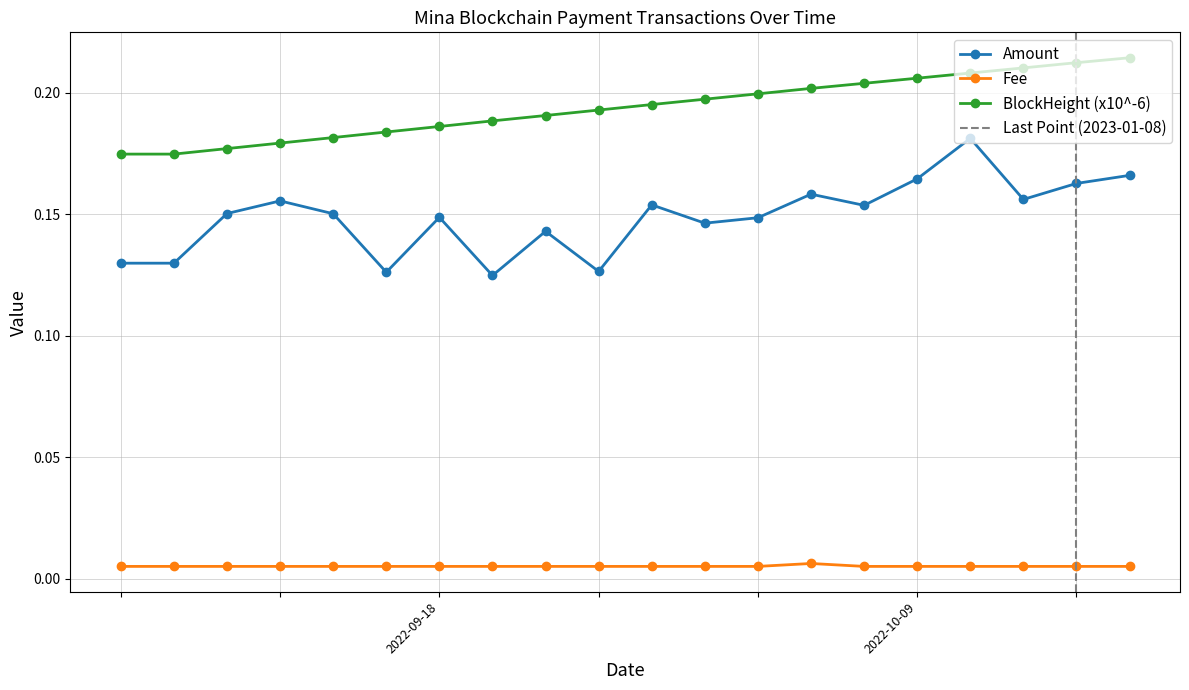

True or false: Fee and Amount intersect in this chart.

False